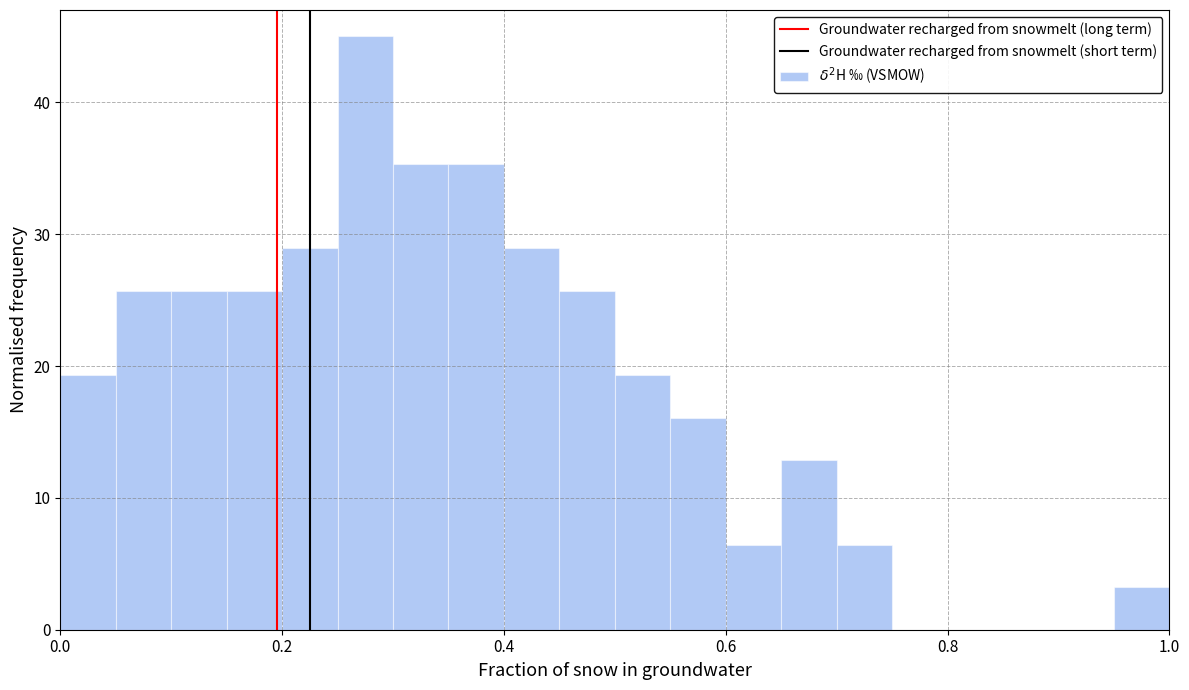

Around what value on the x-axis is the tallest bar? Give the approximate position of its centre, as read against the axis.

0.28